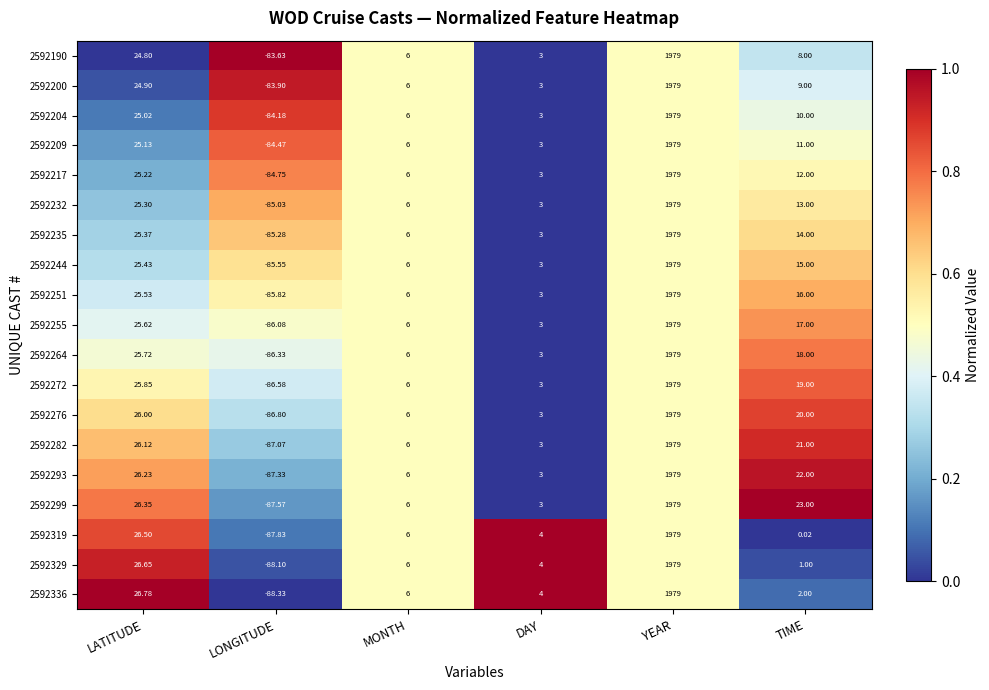

Which series has the largest range (max minus min)?

2592336